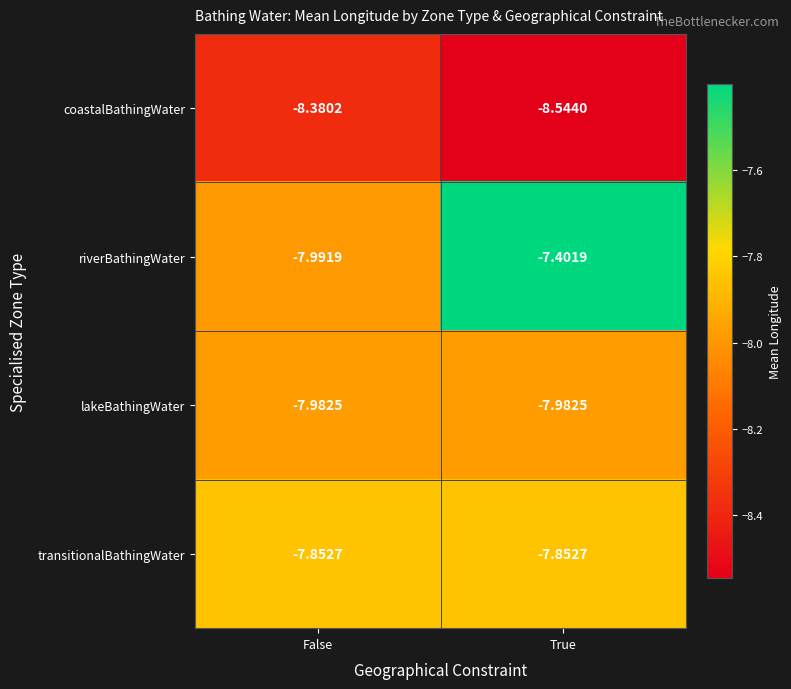

Rank the series by their maximum value, from highest to lowest.

riverBathingWater, transitionalBathingWater, lakeBathingWater, coastalBathingWater